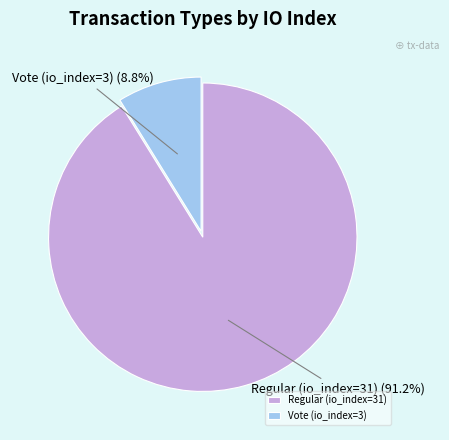

To the nearest percent, what is the difference between the largest and smallest slice percentages?

82%